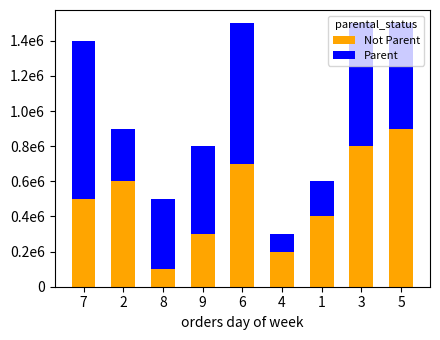

What is the label of the 1st bar from the left?

7